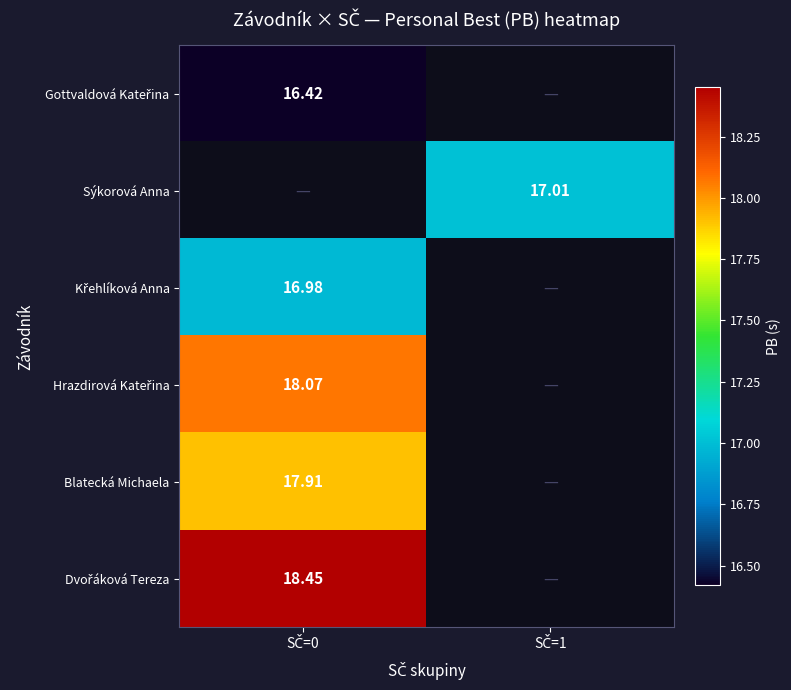

The value of Sýkorová Anna at SČ=1 is 3.6. True or false?

False